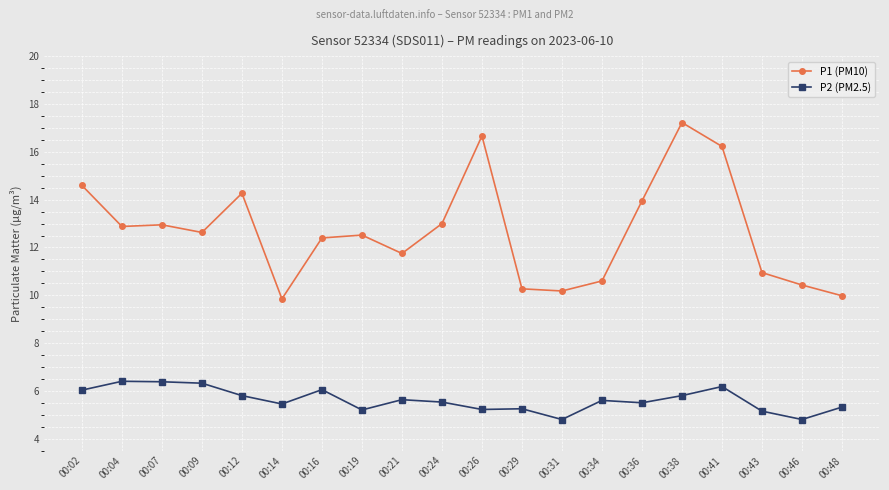

What is the difference between the maximum and minimum values in the P2 (PM2.5) series?

1.6